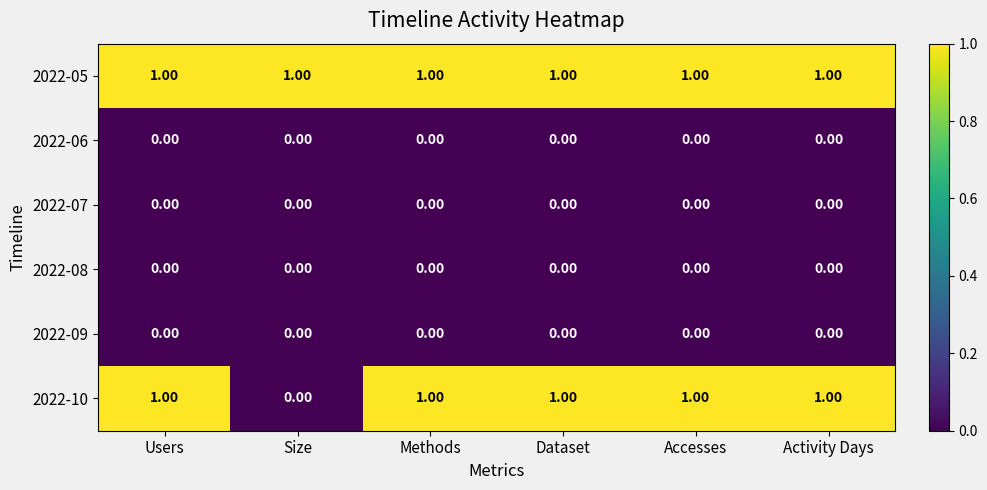

Is the value of 2022-10 at Activity Days greater than the value of 2022-08 at Methods?

Yes